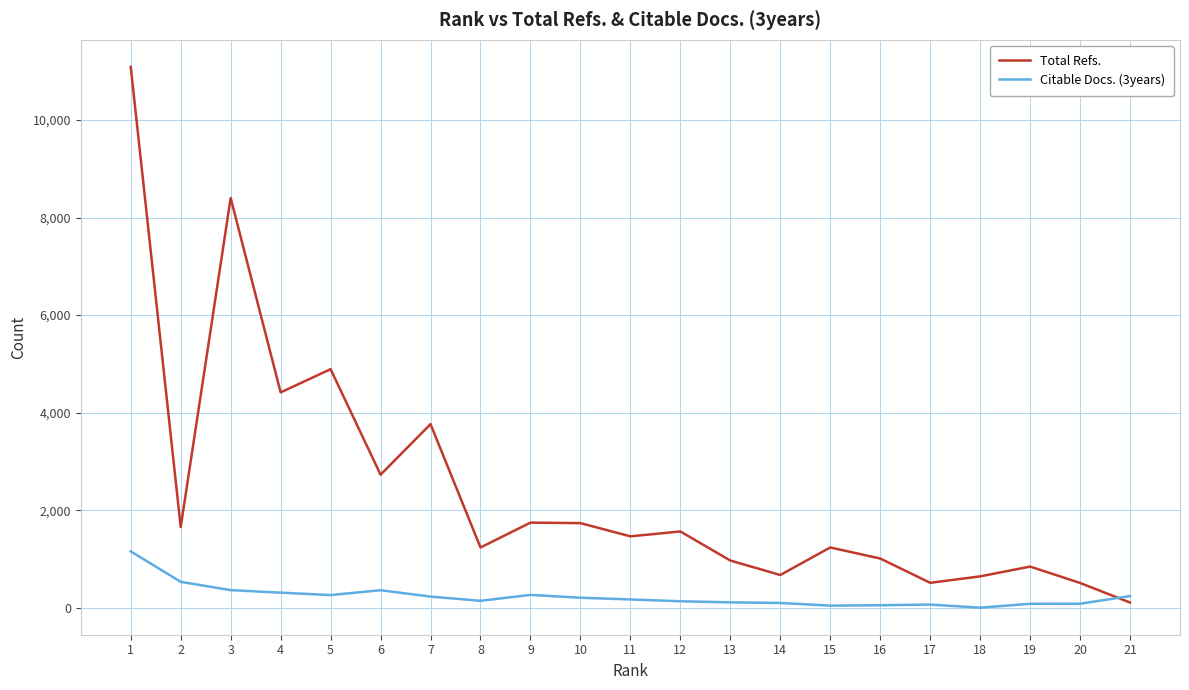

Which series has the largest total across all categories?

Total Refs.